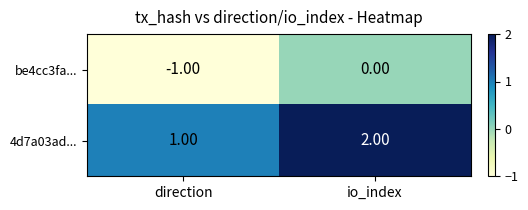

What is the sum of the 4d7a03ad... values at direction and io_index?

3